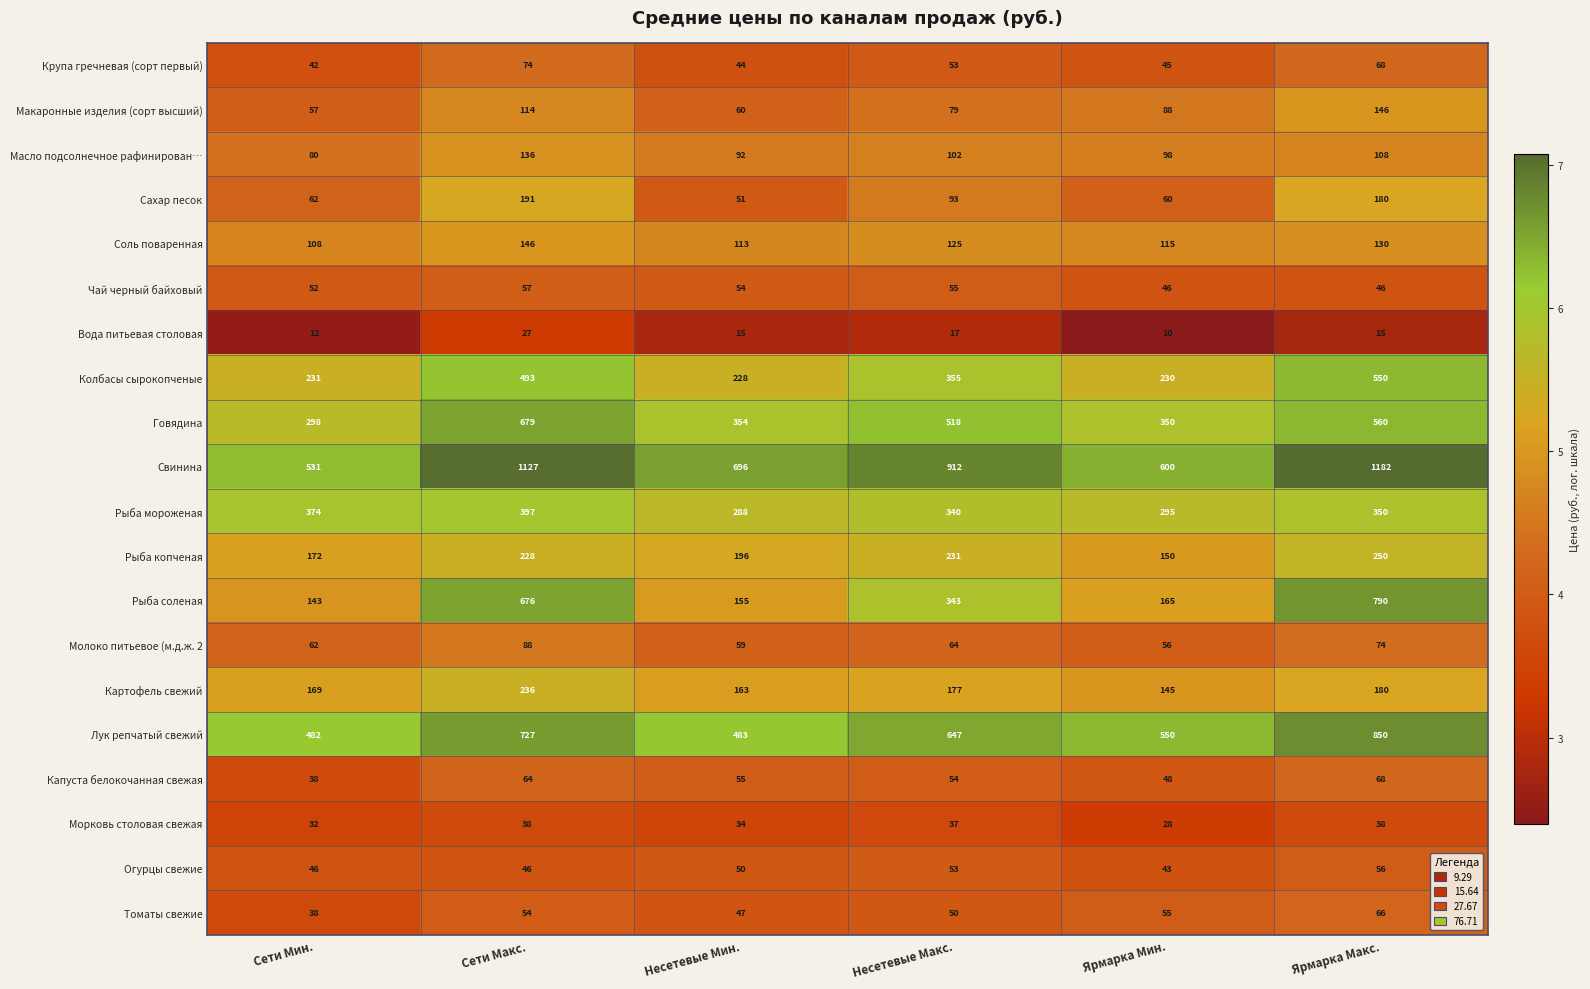

Which series has the largest range (max minus min)?

Свинина